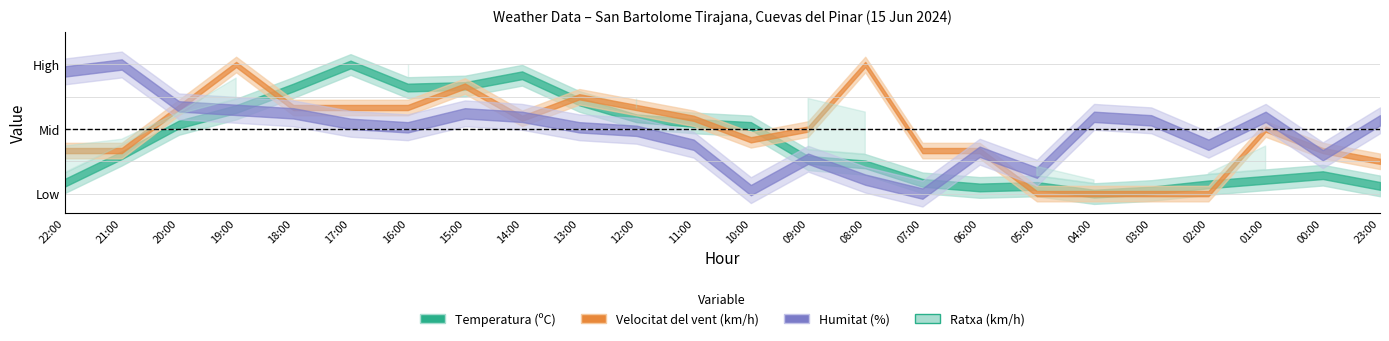

Reading left to right, extract all data points from this chart.

Temperatura (ºC): 22:00=16.9	21:00=18.7	20:00=20.7	19:00=21.7	18:00=23.1	17:00=24.6	16:00=23.1	15:00=23.2	14:00=23.9	13:00=22.2	12:00=21.1	11:00=20.8	10:00=20.6	09:00=18.4	08:00=18.1	07:00=16.9	06:00=16.6	05:00=16.7	04:00=16.2	03:00=16.4	02:00=16.8	01:00=17.1	00:00=17.4	23:00=16.7
Humitat (%): 22:00=63.0	21:00=65.0	20:00=53.0	19:00=52.0	18:00=51.0	17:00=48.0	16:00=47.0	15:00=51.0	14:00=50.0	13:00=47.0	12:00=46.0	11:00=42.0	10:00=29.0	09:00=38.0	08:00=32.0	07:00=28.0	06:00=40.0	05:00=34.0	04:00=50.0	03:00=49.0	02:00=42.0	01:00=50.0	00:00=39.0	23:00=49.0
Velocitat del vent (km/h): 22:00=4.0	21:00=4.0	20:00=8.0	19:00=12.0	18:00=8.0	17:00=8.0	16:00=8.0	15:00=10.0	14:00=7.0	13:00=9.0	12:00=8.0	11:00=7.0	10:00=5.0	09:00=6.0	08:00=12.0	07:00=4.0	06:00=4.0	05:00=0.0	04:00=0.0	03:00=0.0	02:00=0.0	01:00=6.0	00:00=4.0	23:00=3.0
Ratxa (km/h): 22:00=12.0	21:00=13.0	20:00=17.0	19:00=22.0	18:00=19.0	17:00=19.0	16:00=24.0	15:00=21.0	14:00=18.0	13:00=17.0	12:00=19.0	11:00=15.0	10:00=12.0	09:00=19.0	08:00=17.0	07:00=6.0	06:00=6.0	05:00=9.0	04:00=7.0	03:00=5.0	02:00=8.0	01:00=12.0	00:00=9.0	23:00=8.0